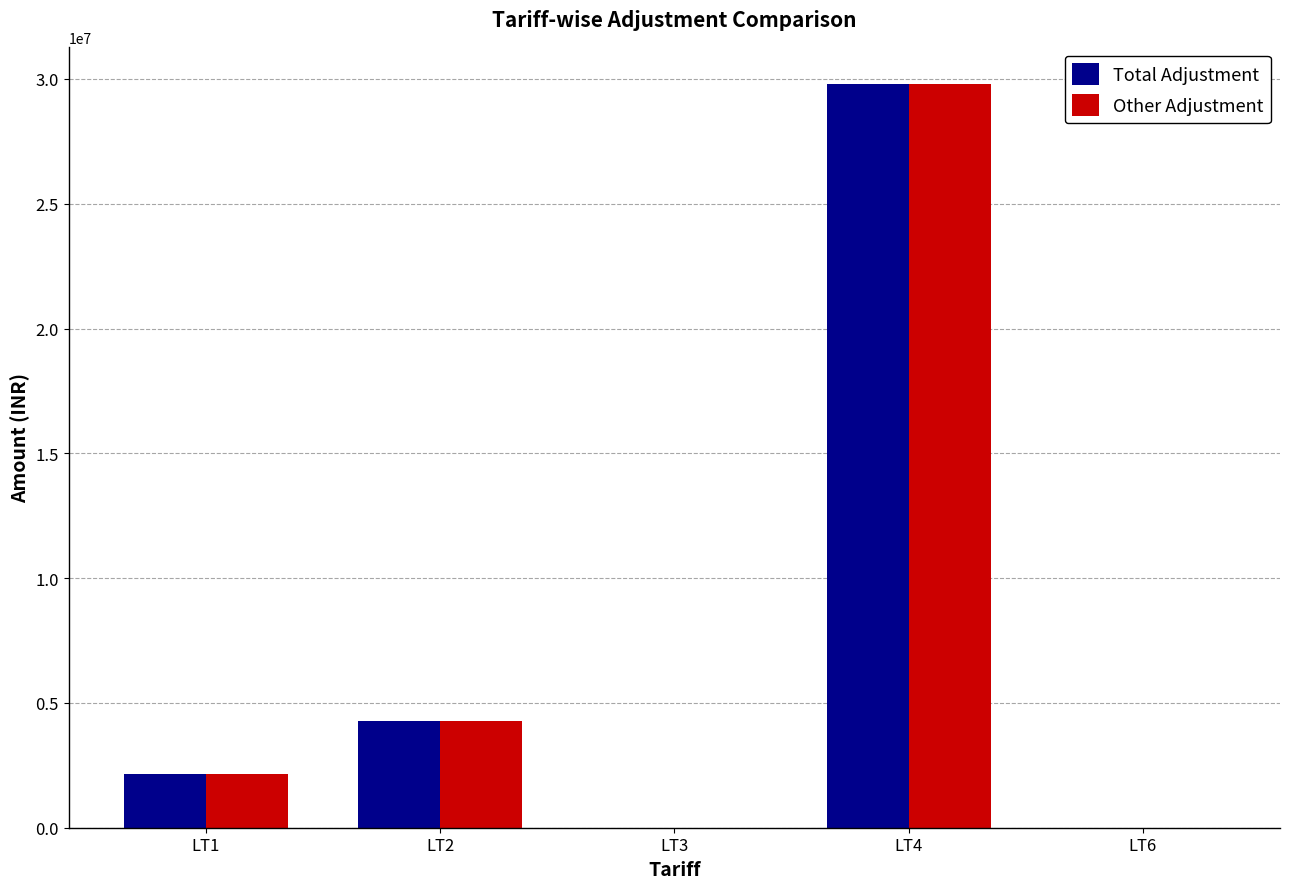

The Other Adjustment series shows 29798621.5 at LT4. True or false?

True